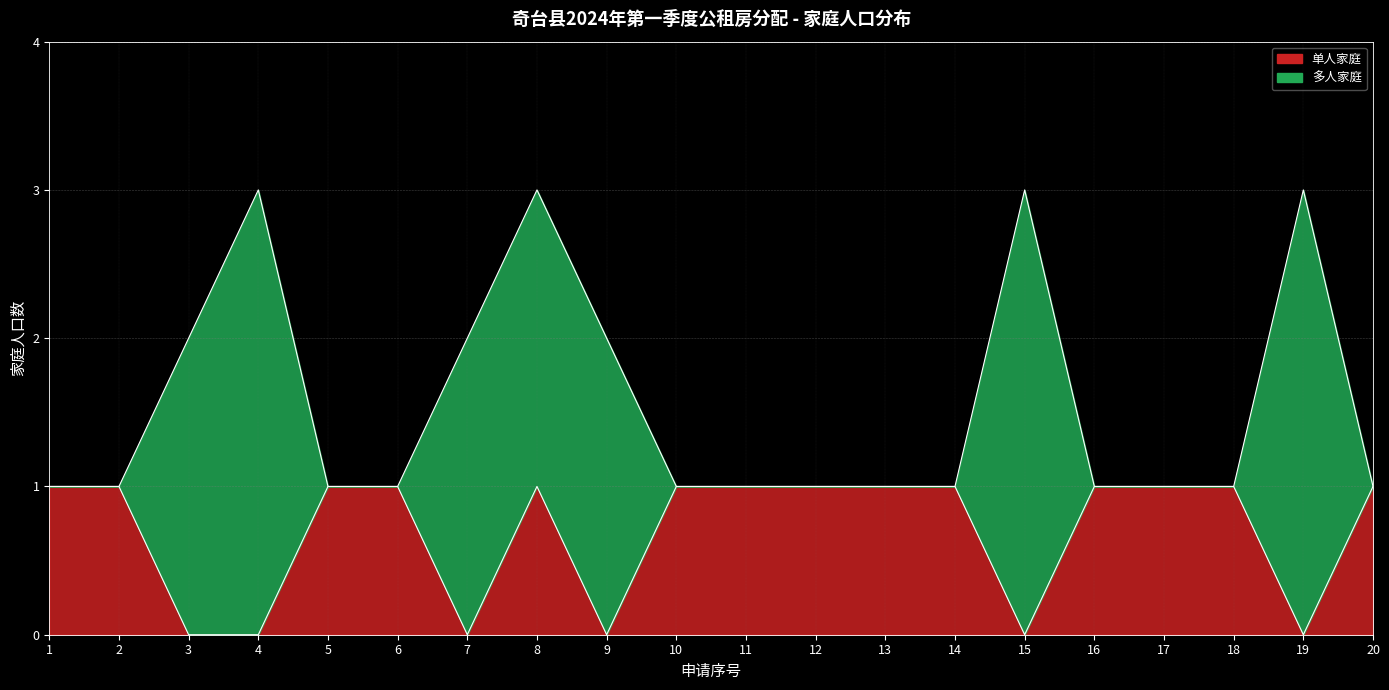

True or false: the data shows 1 at 6.

True